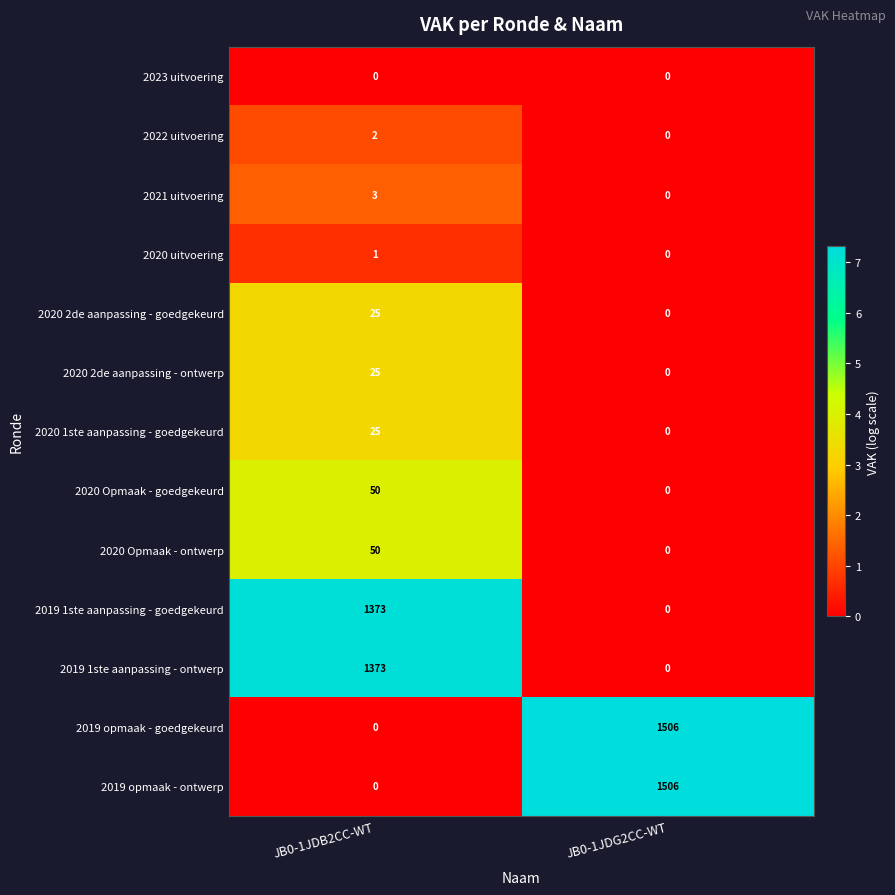

Reading right to left, what are all the values shown in this chart?

2023 uitvoering: JB0-1JDG2CC-WT=0	JB0-1JDB2CC-WT=0
2022 uitvoering: JB0-1JDG2CC-WT=0	JB0-1JDB2CC-WT=2
2021 uitvoering: JB0-1JDG2CC-WT=0	JB0-1JDB2CC-WT=3
2020 uitvoering: JB0-1JDG2CC-WT=0	JB0-1JDB2CC-WT=1
2020 2de aanpassing - goedgekeurd: JB0-1JDG2CC-WT=0	JB0-1JDB2CC-WT=25
2020 2de aanpassing - ontwerp: JB0-1JDG2CC-WT=0	JB0-1JDB2CC-WT=25
2020 1ste aanpassing - goedgekeurd: JB0-1JDG2CC-WT=0	JB0-1JDB2CC-WT=25
2020 Opmaak - goedgekeurd: JB0-1JDG2CC-WT=0	JB0-1JDB2CC-WT=50
2020 Opmaak - ontwerp: JB0-1JDG2CC-WT=0	JB0-1JDB2CC-WT=50
2019 1ste aanpassing - goedgekeurd: JB0-1JDG2CC-WT=0	JB0-1JDB2CC-WT=1373
2019 1ste aanpassing - ontwerp: JB0-1JDG2CC-WT=0	JB0-1JDB2CC-WT=1373
2019 opmaak - goedgekeurd: JB0-1JDG2CC-WT=1506	JB0-1JDB2CC-WT=0
2019 opmaak - ontwerp: JB0-1JDG2CC-WT=1506	JB0-1JDB2CC-WT=0